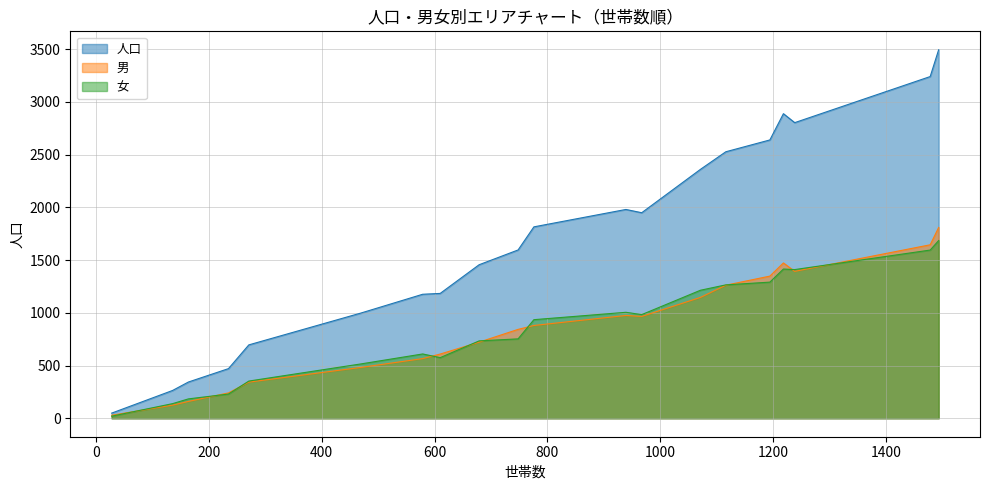

What is the maximum value for 男?

1809